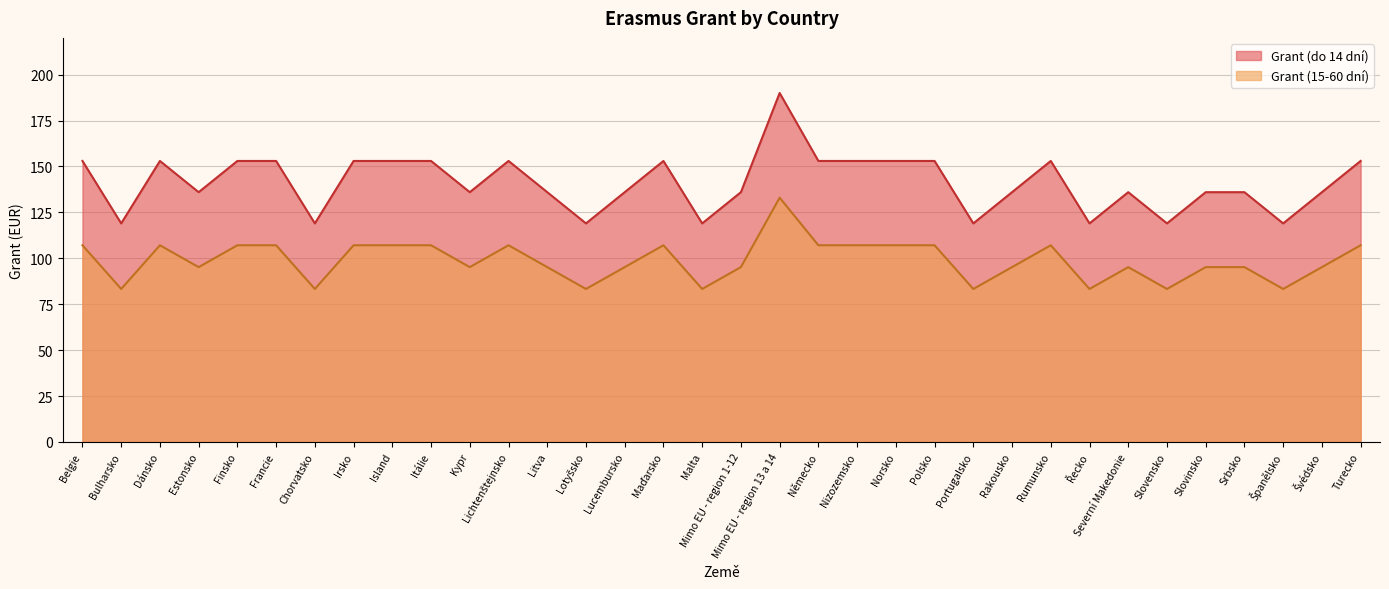

What is the label of the 7th point from the left?

Chorvatsko